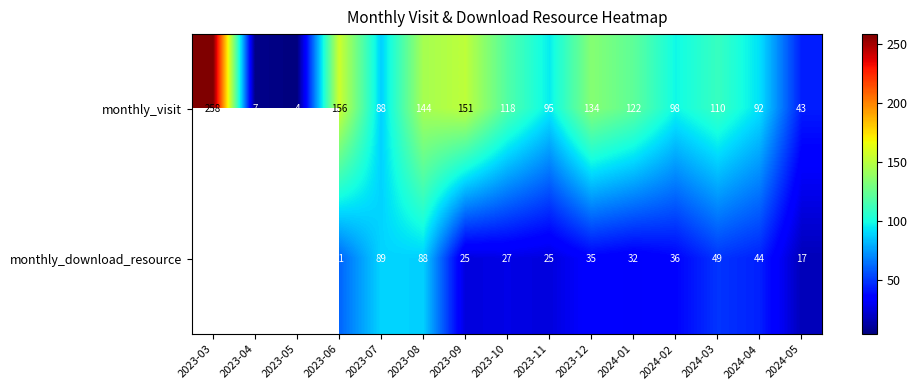

Which category has the highest value in the monthly_visit series?

2023-03